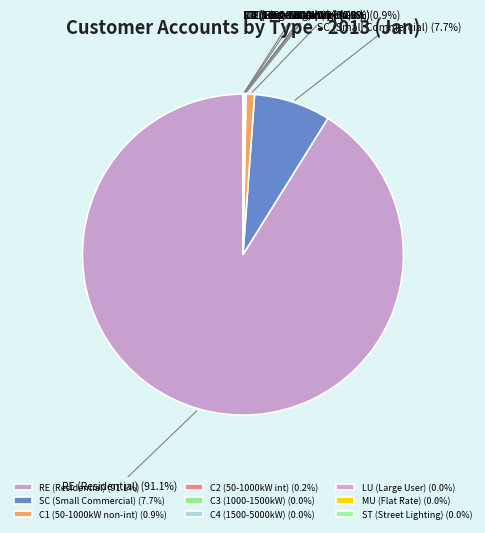

Is there any slice that represents more than half of the pie?

Yes